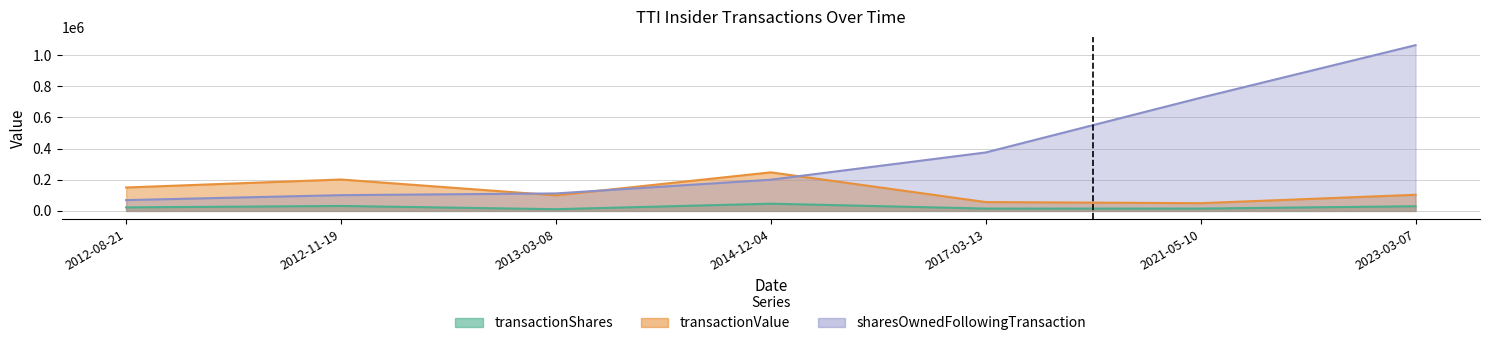

List the series in order of their peak value, lowest first.

transactionShares, transactionValue, sharesOwnedFollowingTransaction